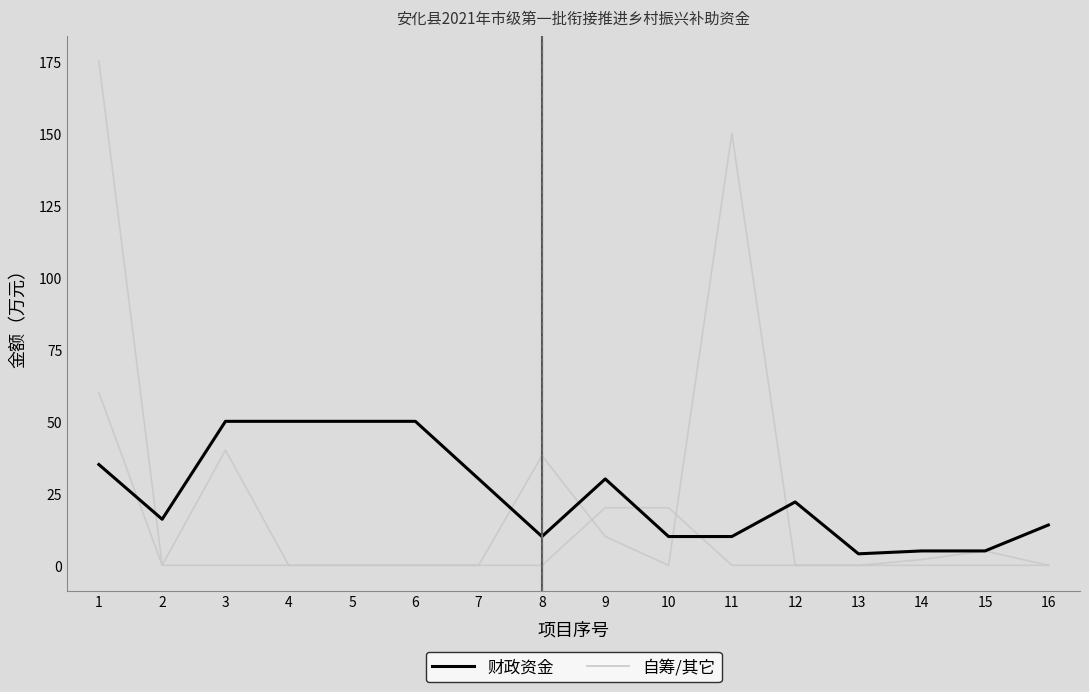

Does the chart have visible grid lines?

No